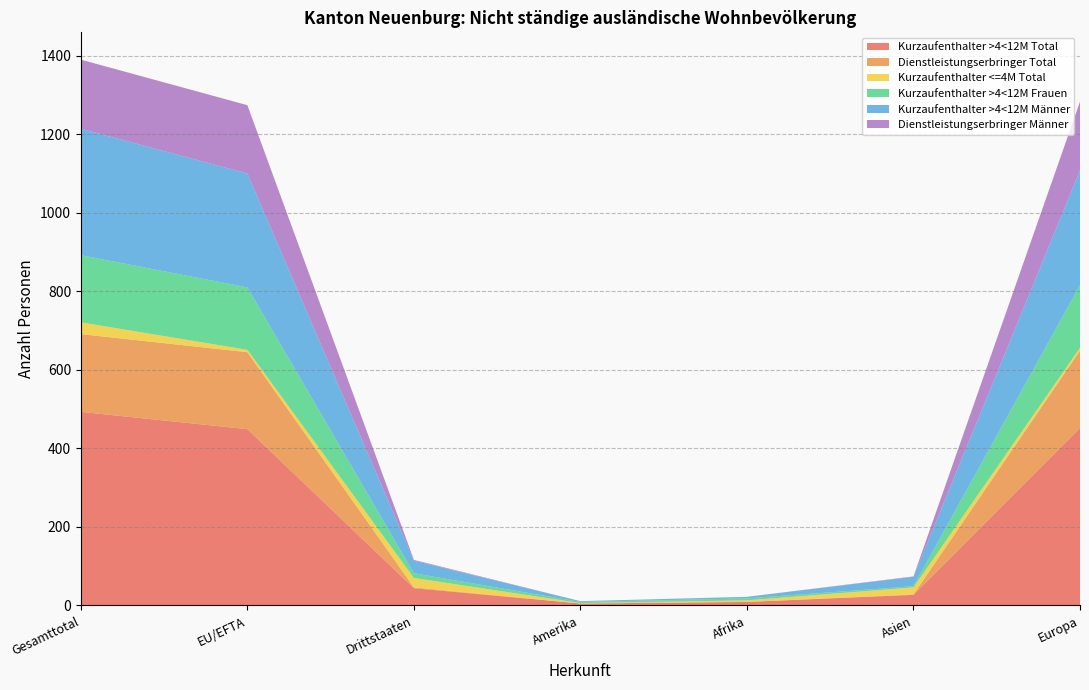

Reading right to left, transcribe all the data shown in this chart.

Kurzaufenthalter >4<12M Total: 452	27	9	5	44	449	493
Dienstleistungserbringer Total: 197	1	0	0	2	196	198
Kurzaufenthalter <=4M Total: 7	18	4	1	24	6	30
Kurzaufenthalter >4<12M Frauen: 160	3	5	3	12	159	171
Kurzaufenthalter >4<12M Männer: 292	24	4	2	32	290	322
Dienstleistungserbringer Männer: 175	1	0	0	2	174	176